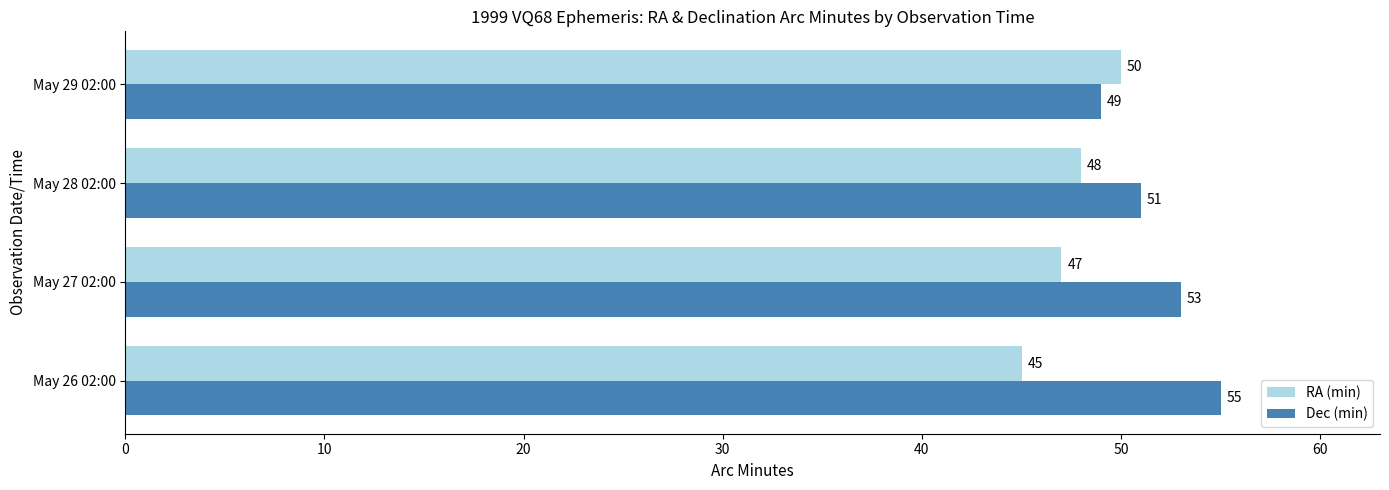

Rank the series by their maximum value, from highest to lowest.

Dec (min), RA (min)